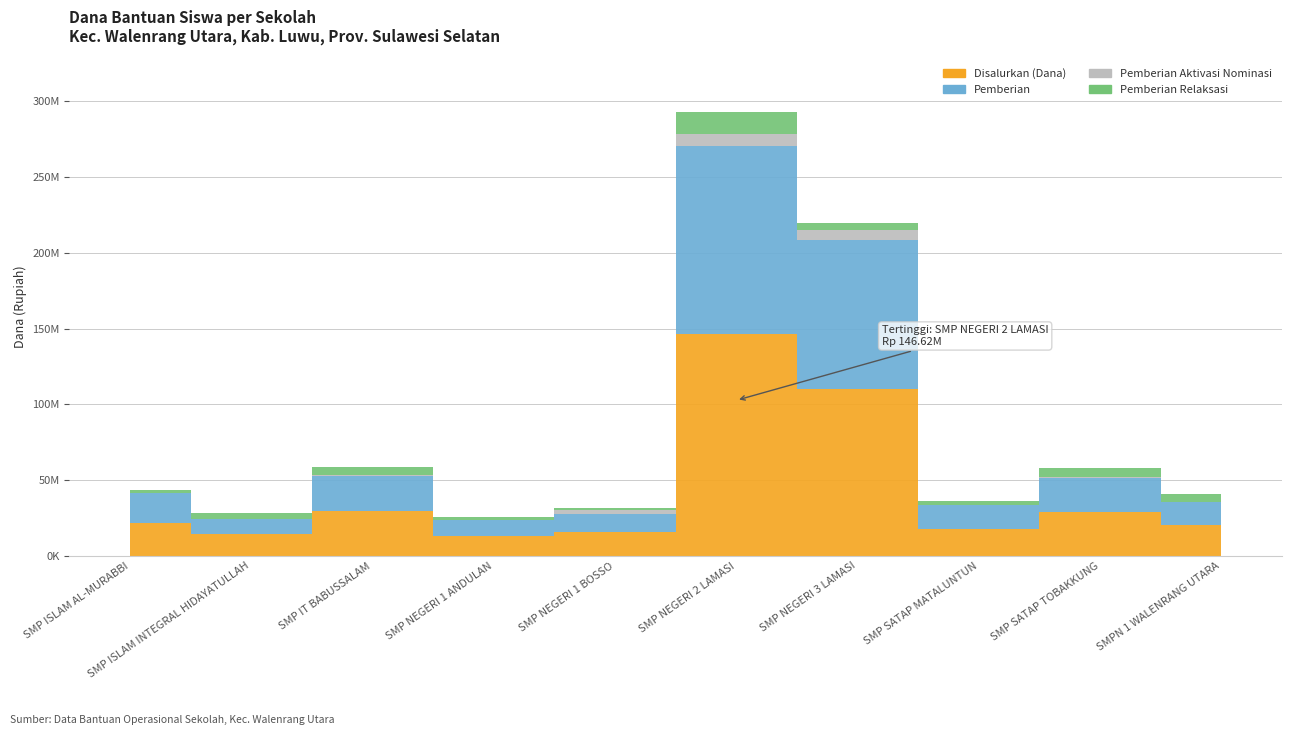

At how many categories does at least one series exceed 102058147?

2